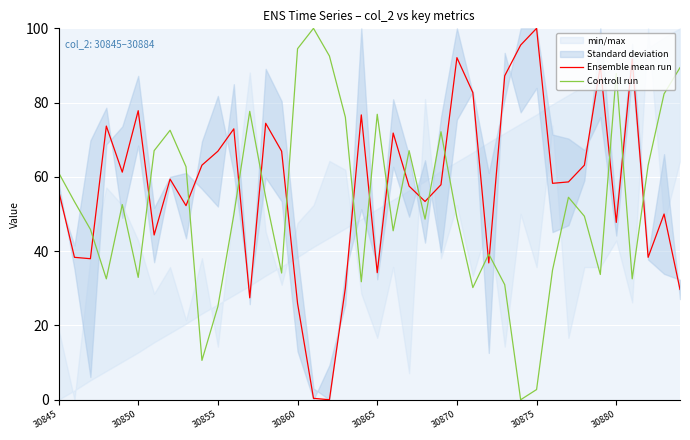

The Controll run series shows 9.1 at 30850. True or false?

False